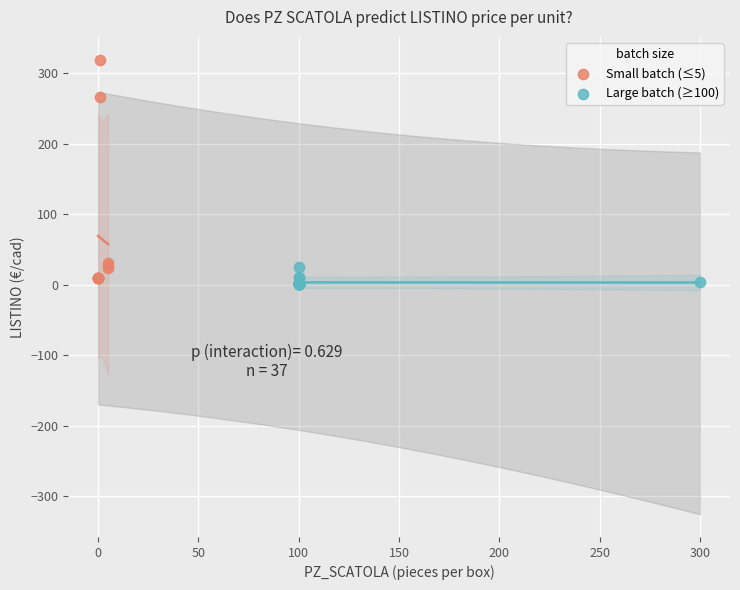

Which series has the largest Y range (max minus min)?

Small batch (≤5)